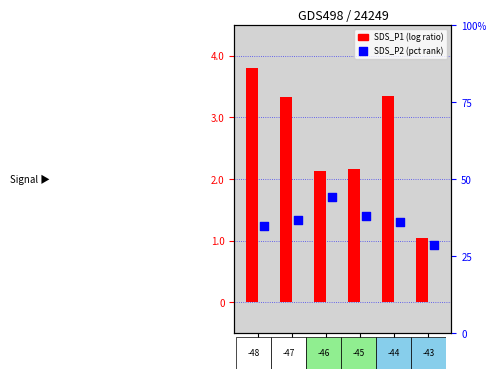

Approximately how many times larger is the value at -44 compared to -48?

0.9